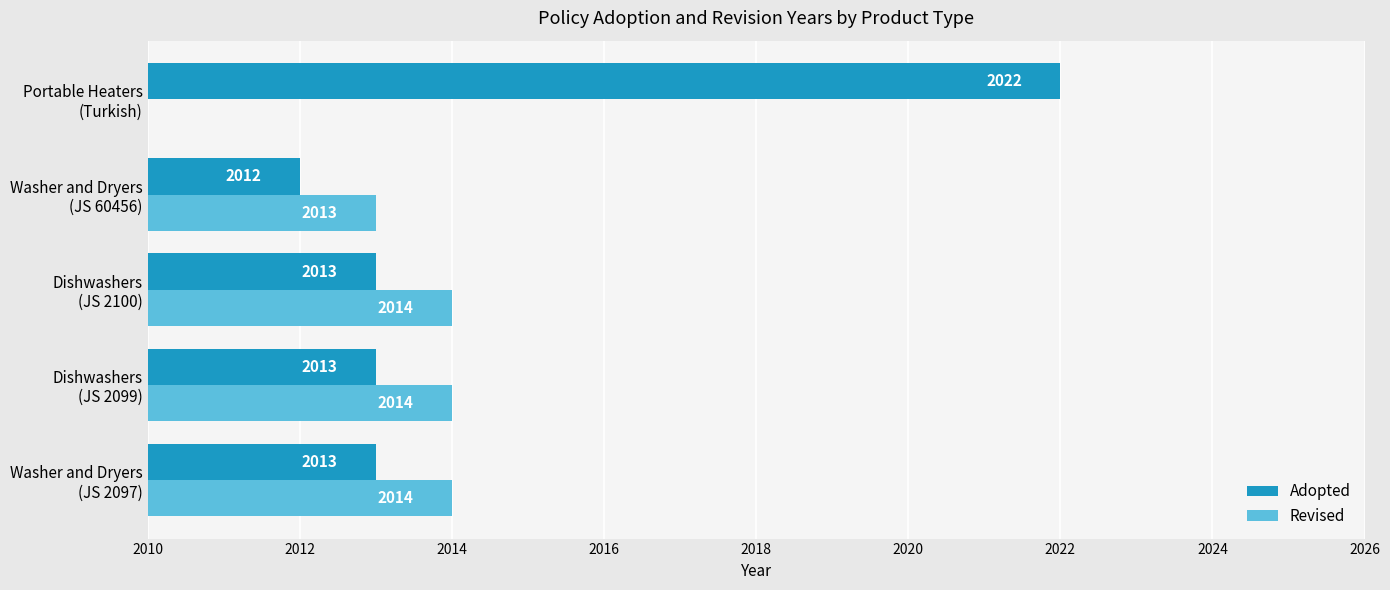

What is the sum of all Revised values?

8055